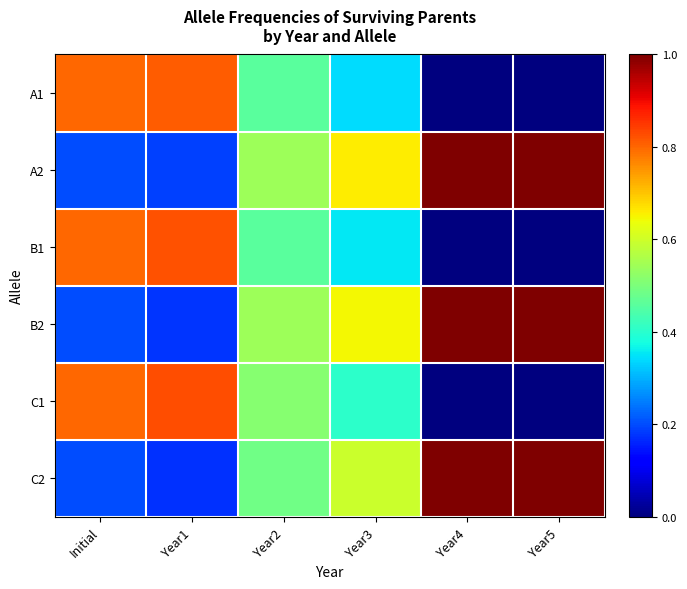

Reading left to right, what are all the values shown in this chart?

A1: Initial=0.8	Year1=0.8	Year2=0.5	Year3=0.3	Year4=0.0	Year5=0.0
A2: Initial=0.2	Year1=0.2	Year2=0.5	Year3=0.7	Year4=1.0	Year5=1.0
B1: Initial=0.8	Year1=0.8	Year2=0.5	Year3=0.4	Year4=0.0	Year5=0.0
B2: Initial=0.2	Year1=0.2	Year2=0.5	Year3=0.6	Year4=1.0	Year5=1.0
C1: Initial=0.8	Year1=0.8	Year2=0.5	Year3=0.4	Year4=0.0	Year5=0.0
C2: Initial=0.2	Year1=0.2	Year2=0.5	Year3=0.6	Year4=1.0	Year5=1.0